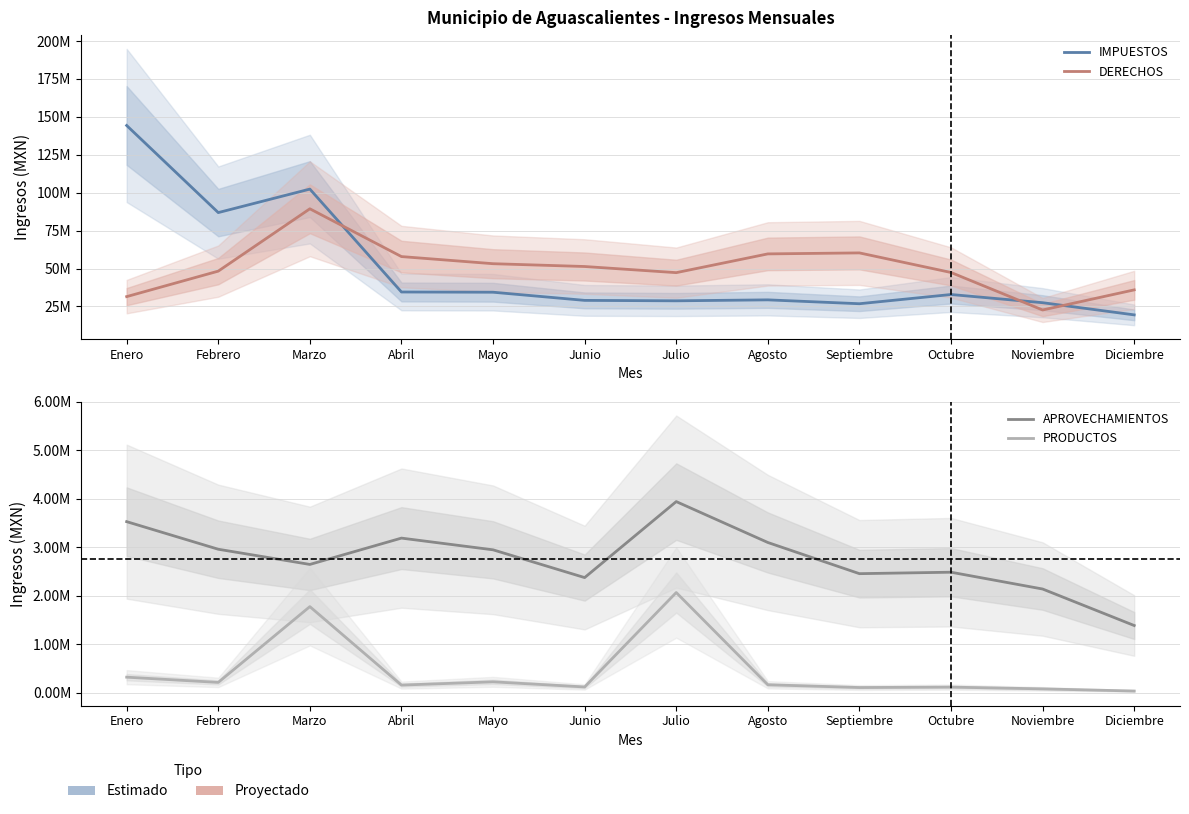

In DERECHOS, how many points are higher than both neighbors (excluding endpoints)?

2